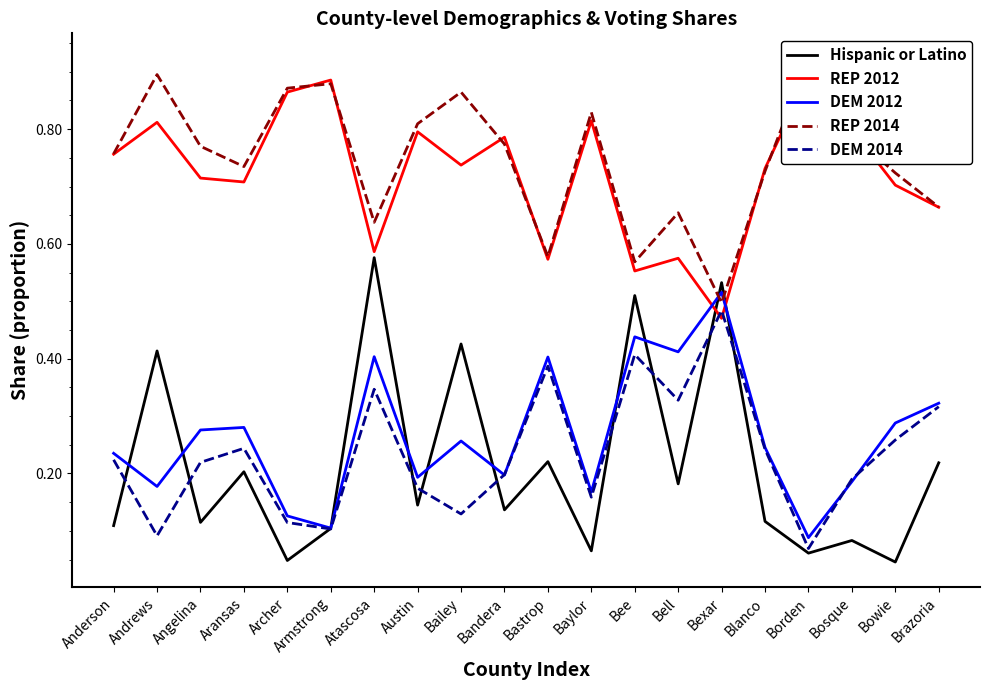

Is it true that DEM 2012 equals 0.4 at Bastrop?

True